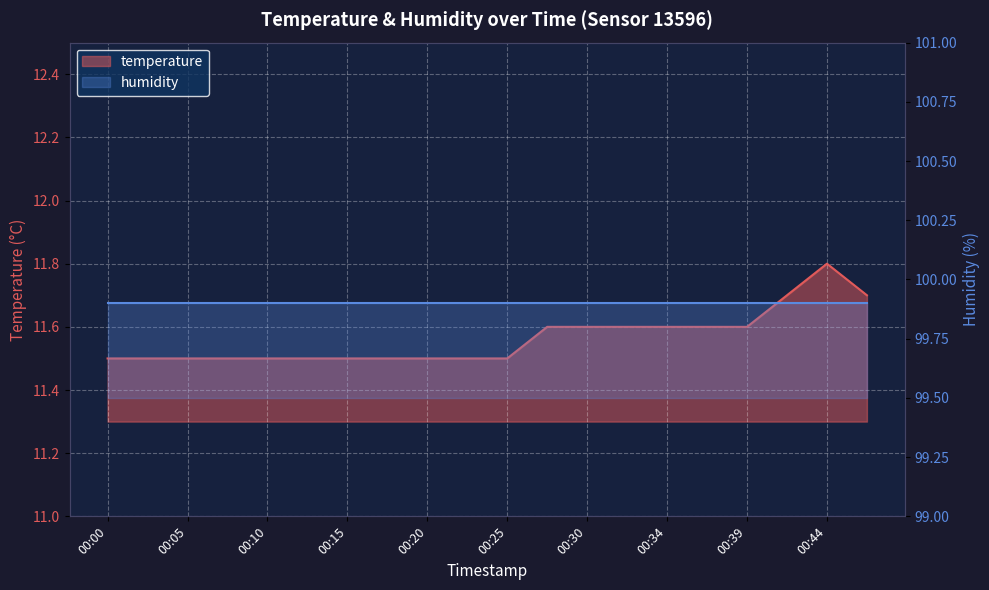

Count the values in the range 11 to 12.

20